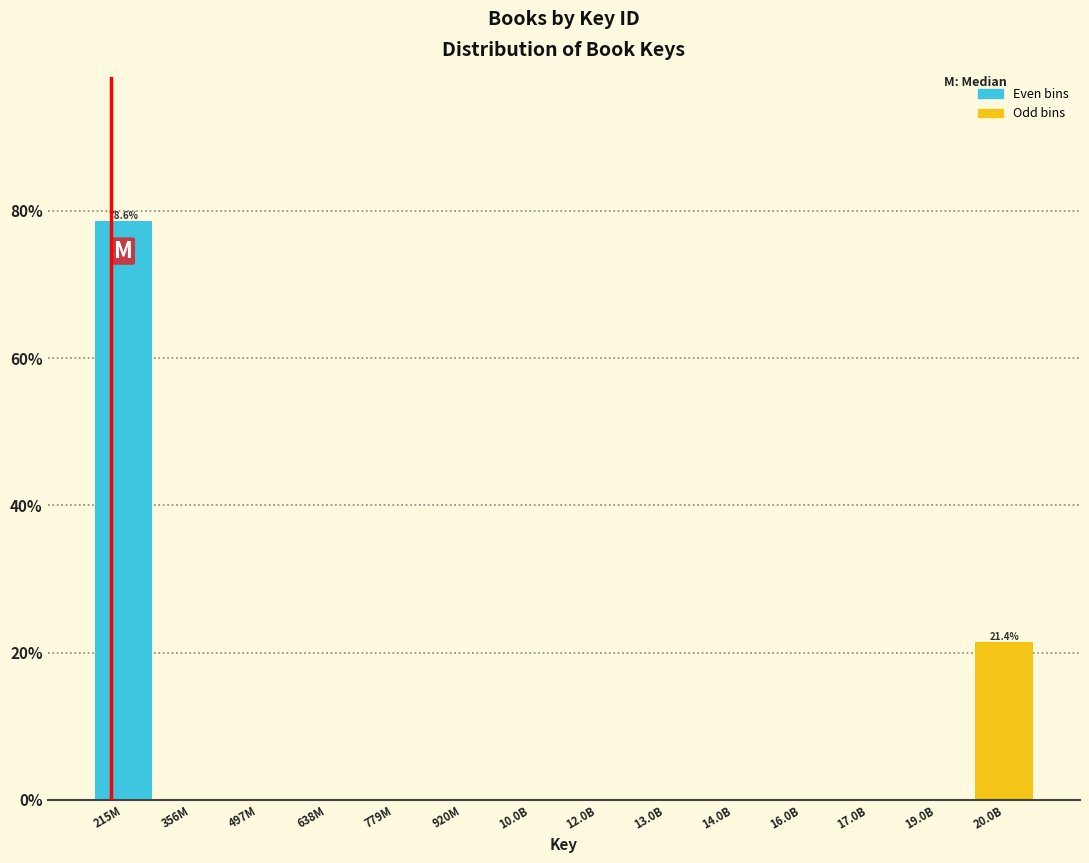

Reading left to right, what are all the values shown in this chart?

215M=78.6	356M=0.0	497M=0.0	638M=0.0	779M=0.0	920M=0.0	10.0B=0.0	12.0B=0.0	13.0B=0.0	14.0B=0.0	16.0B=0.0	17.0B=0.0	19.0B=0.0	20.0B=21.4